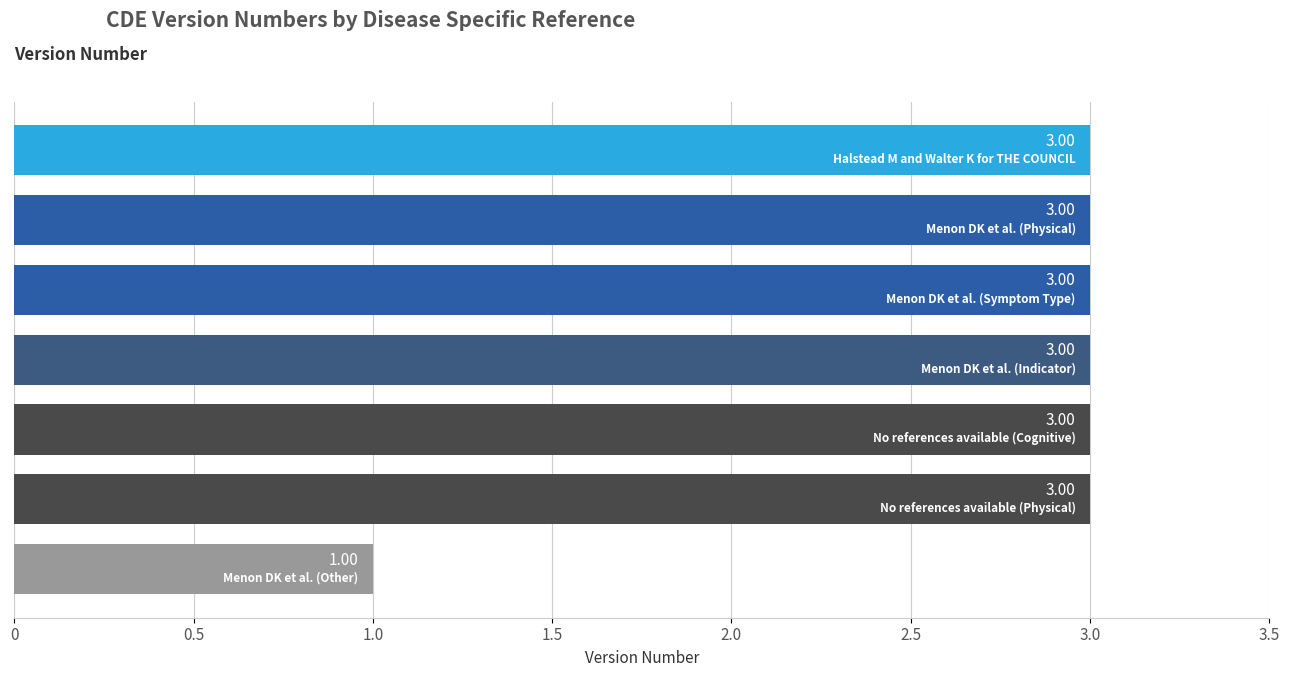

What is the sum of all values?

19